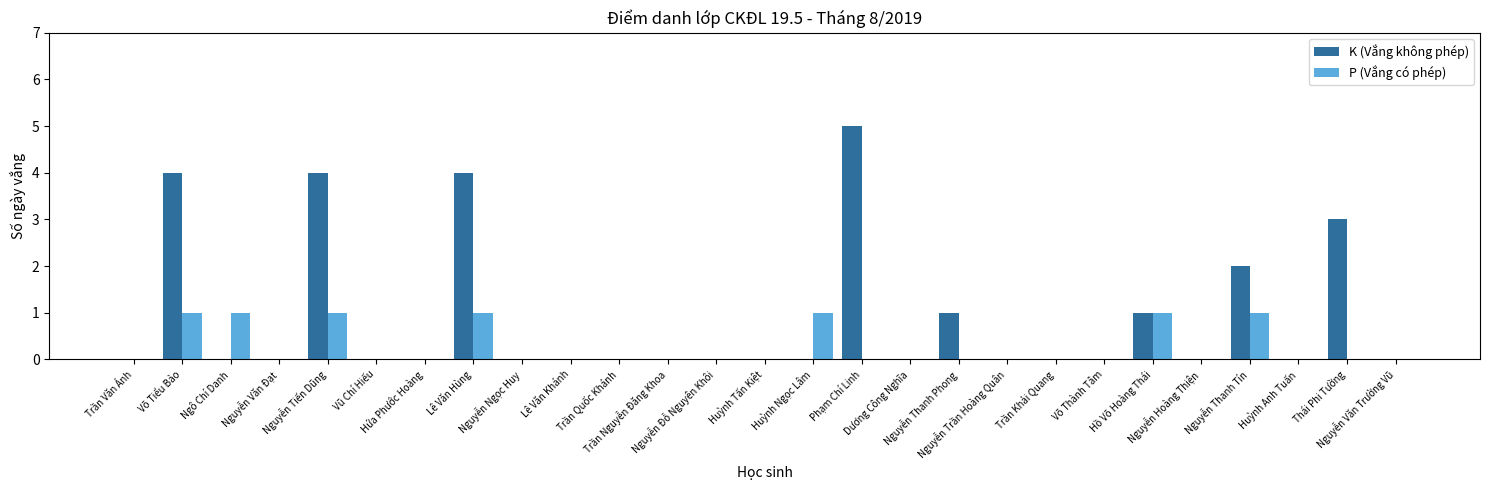

How many groups of bars are there?

27